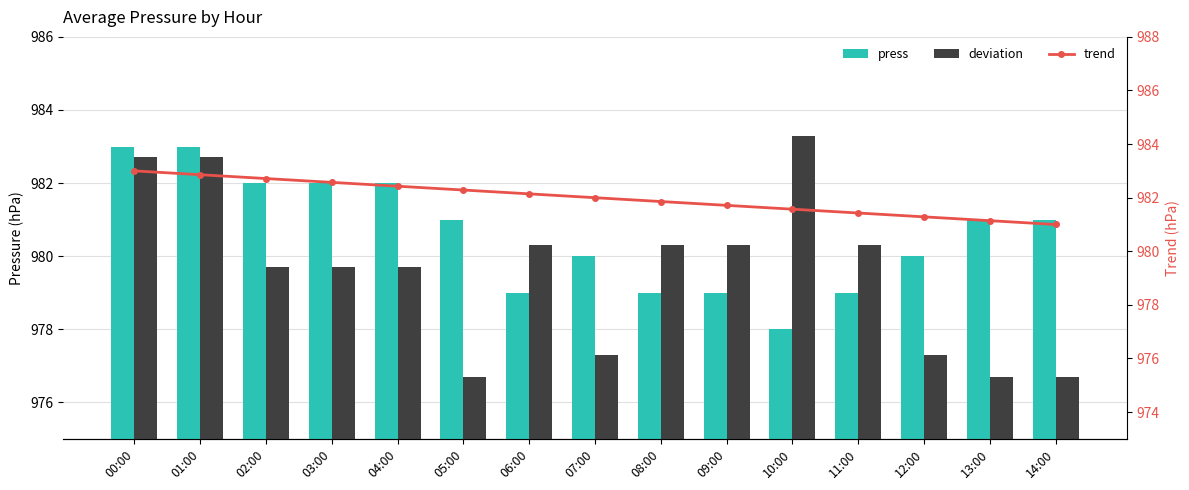

What is the minimum value shown in the chart?

976.7